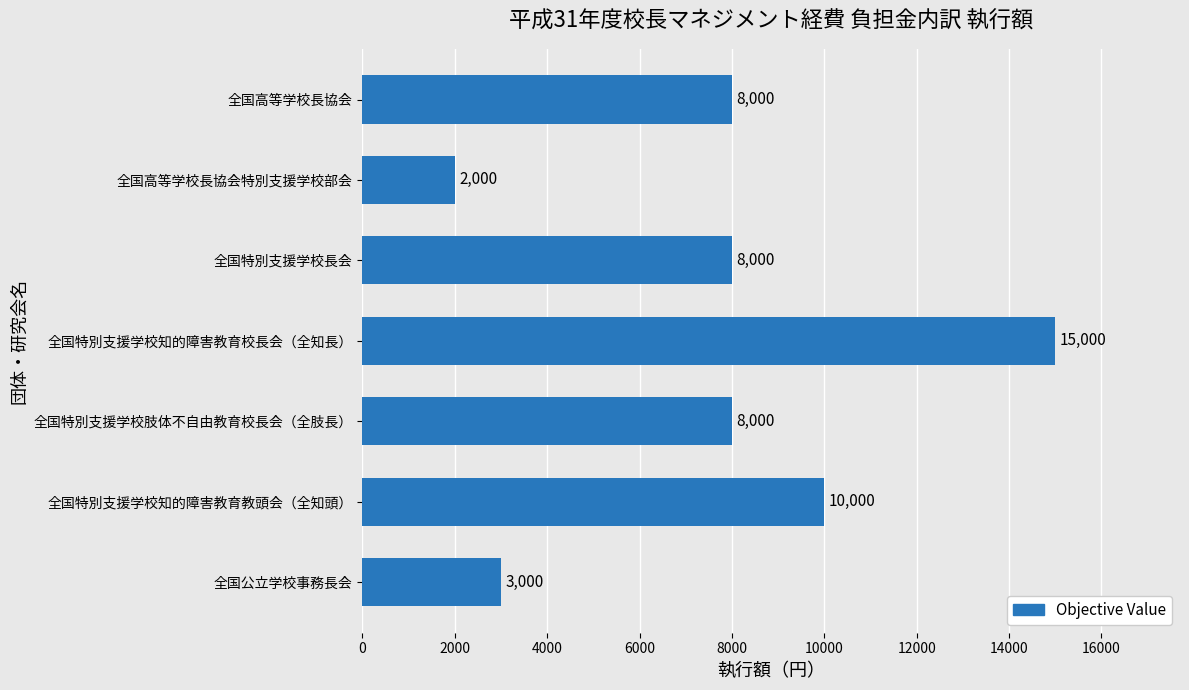

Between 全国特別支援学校知的障害教育校長会（全知長） and 全国公立学校事務長会, which is larger?

全国特別支援学校知的障害教育校長会（全知長）